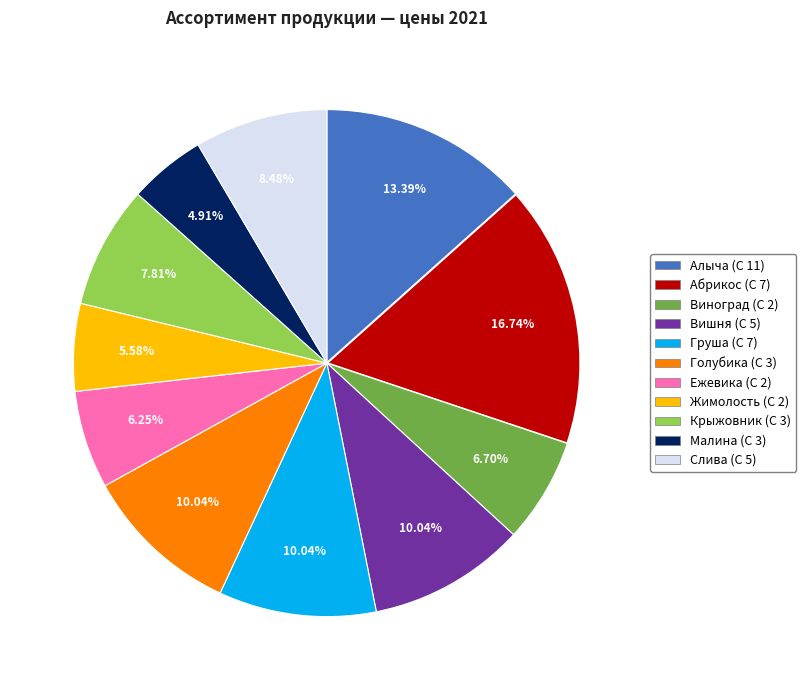

Between Виноград (С 2) and Вишня (С 5), which is larger?

Вишня (С 5)